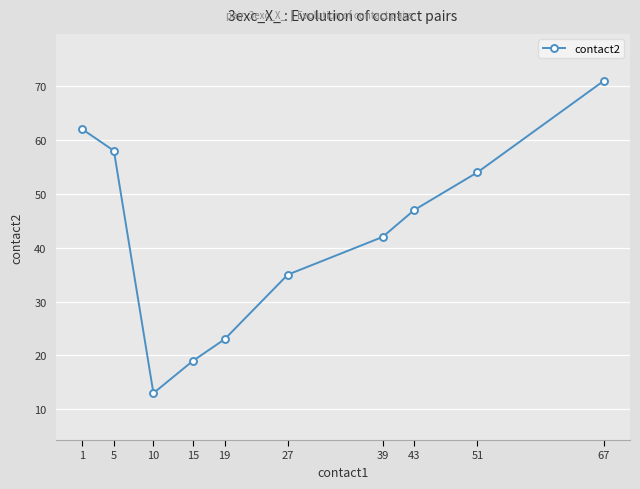

Between 39 and 43, which is larger?

43